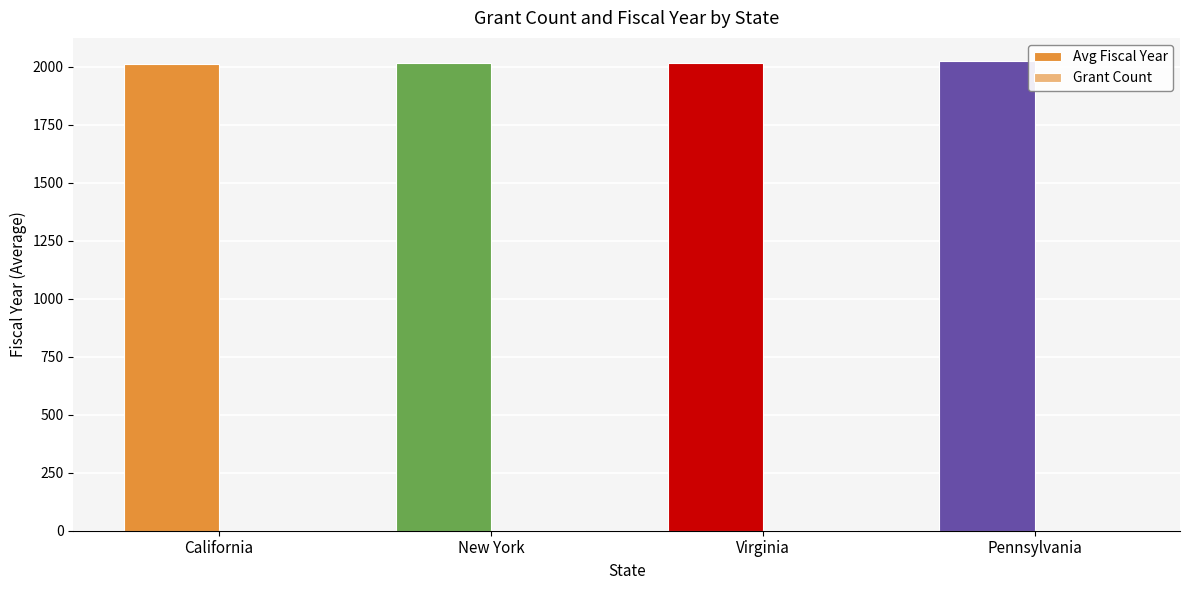

What is the difference between the Grant Count values at New York and Pennsylvania?

2.0